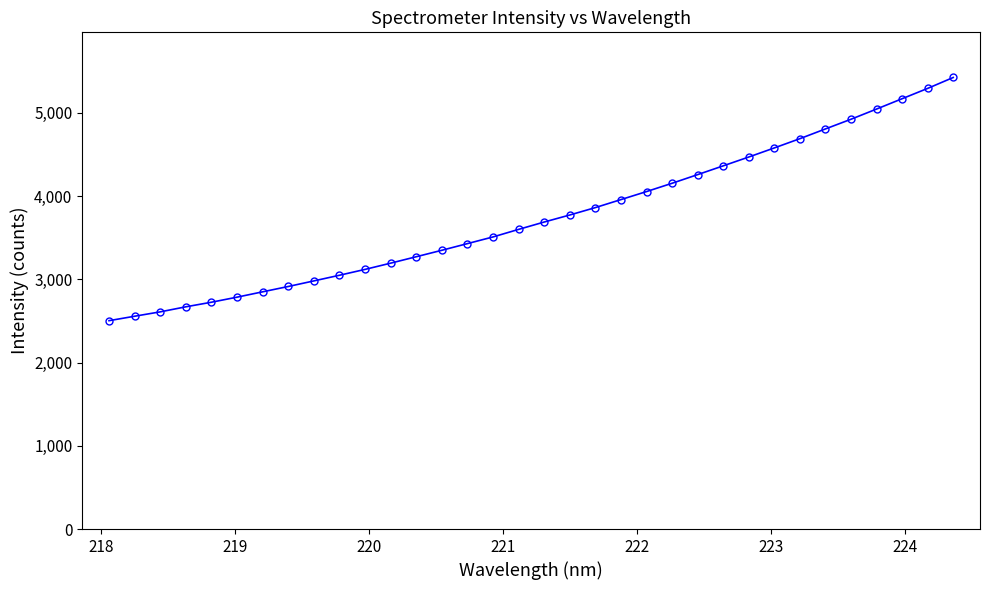

What is the value of the 3rd point from the left?

2608.3